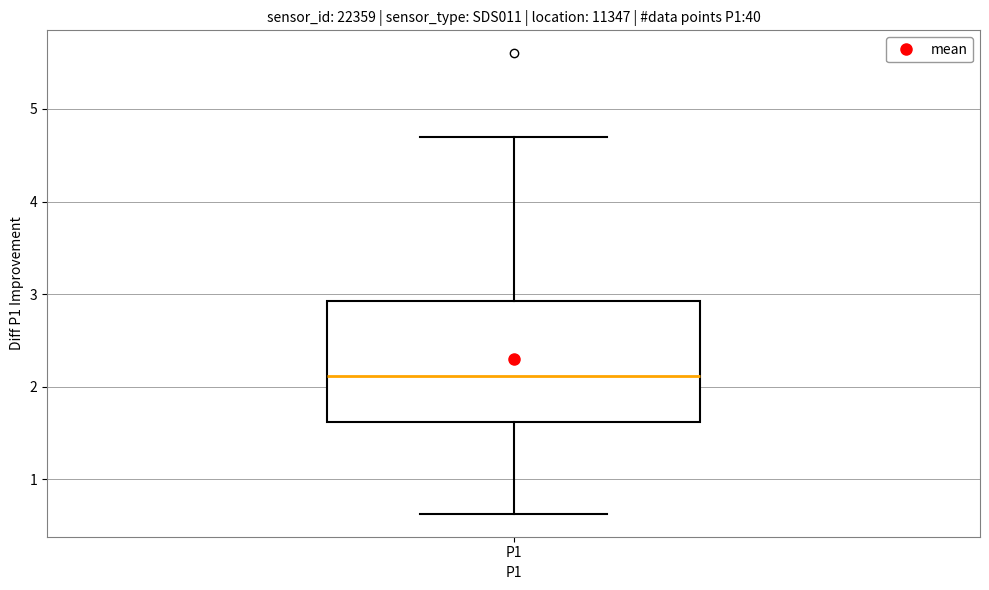

Where does the lower whisker of the box for P1 end on the y-axis? The values are not printed on the chart, so give them approximately, as read against the axis.

0.6